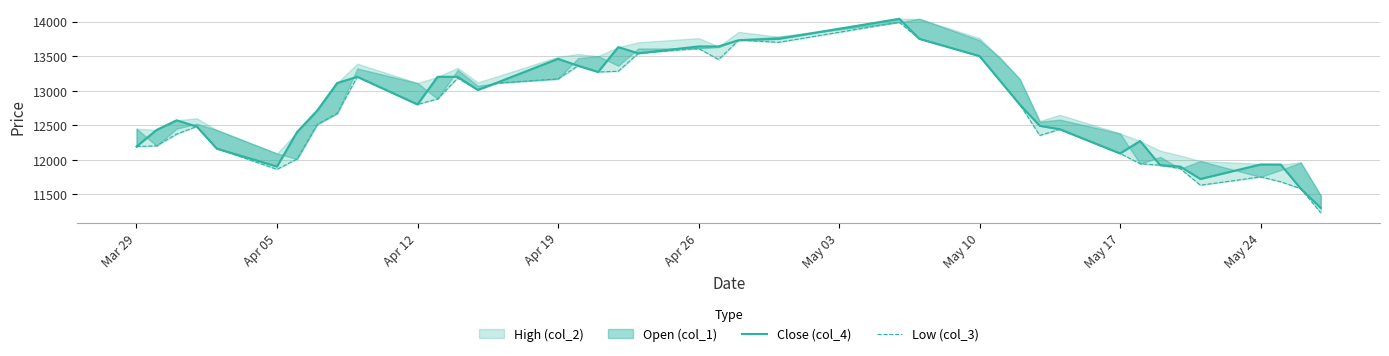

What is the maximum value for Low (col_3)?

13990